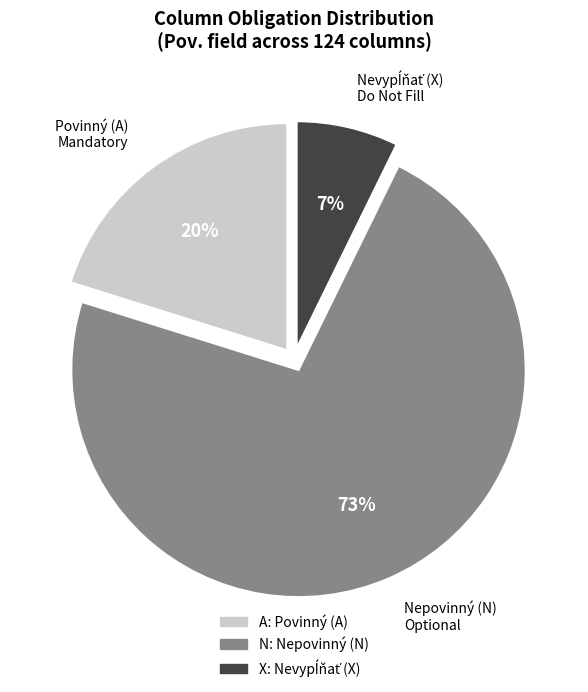

To the nearest percent, what is the average slice percentage?

33%